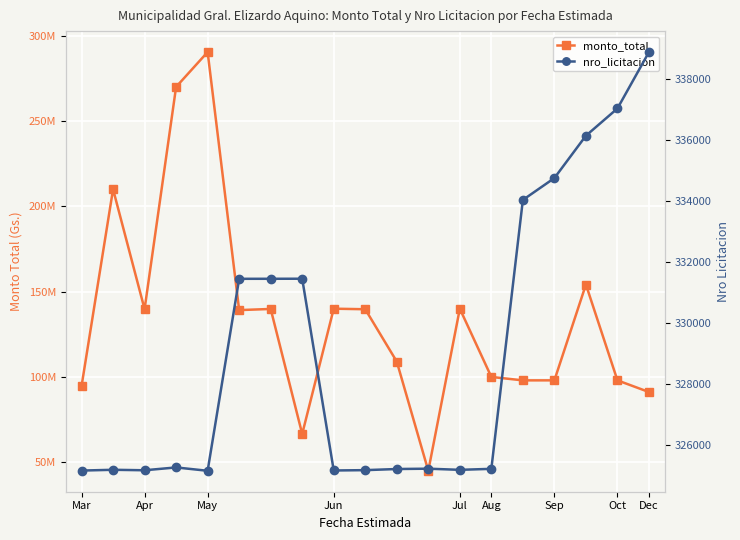

How many interior local valleys does the nro_licitacion series have?

4